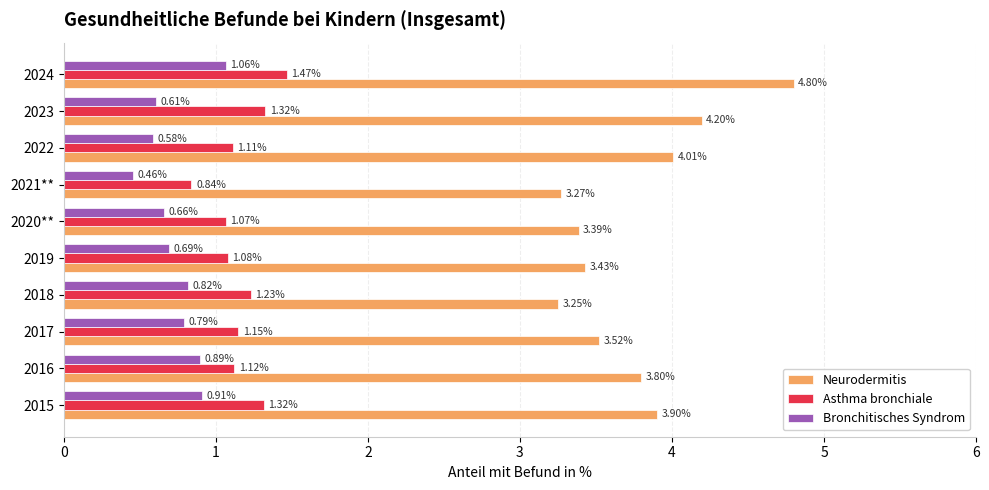

List the series in order of their peak value, lowest first.

Bronchitisches Syndrom, Asthma bronchiale, Neurodermitis